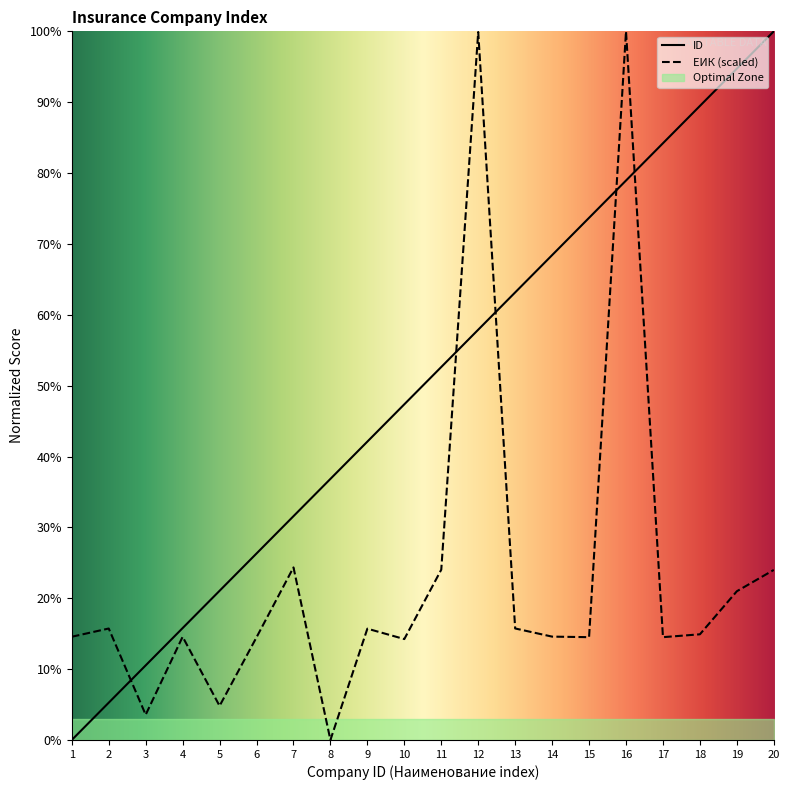

Does the chart display data point markers on the line(s)?

No